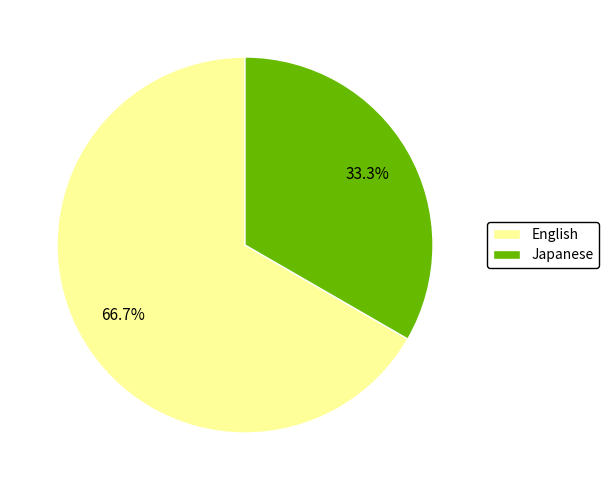

To the nearest percent, what percentage of the pie is Japanese?

33%